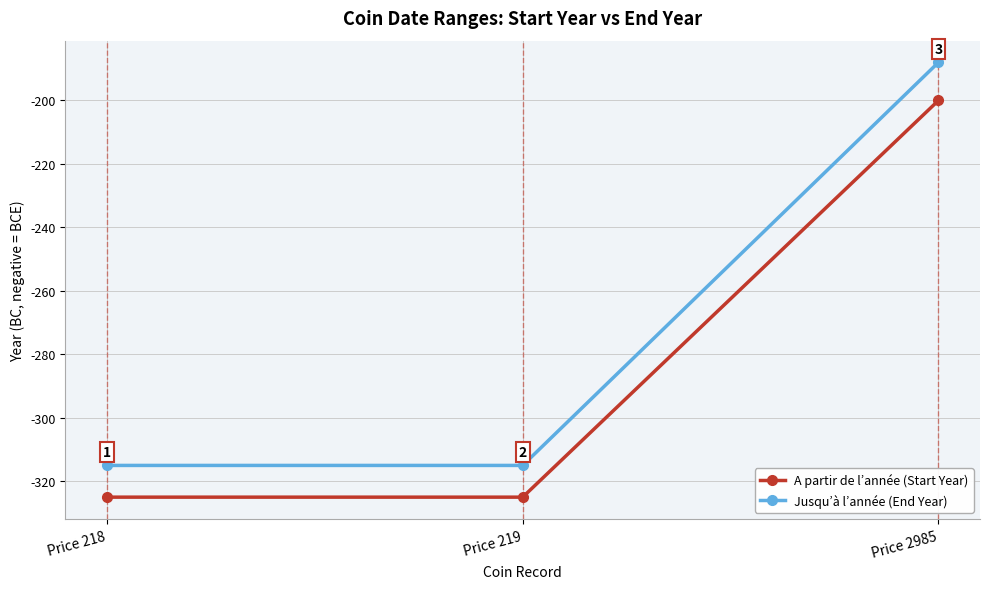

What is the value of the A partir de l’année (Start Year) point at the 1st from the left?

-325